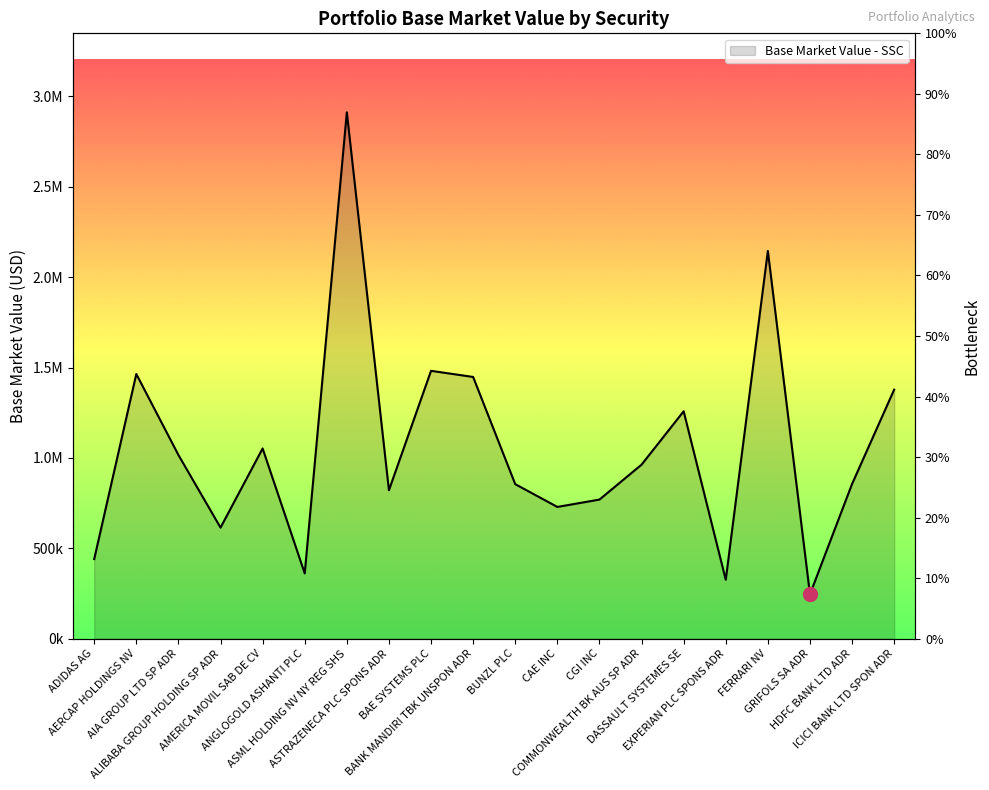

Where is the first local minimum?

ALIBABA GROUP HOLDING SP ADR